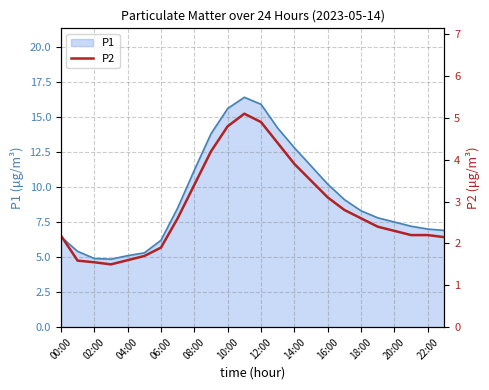

What is the smallest value displayed?

1.5